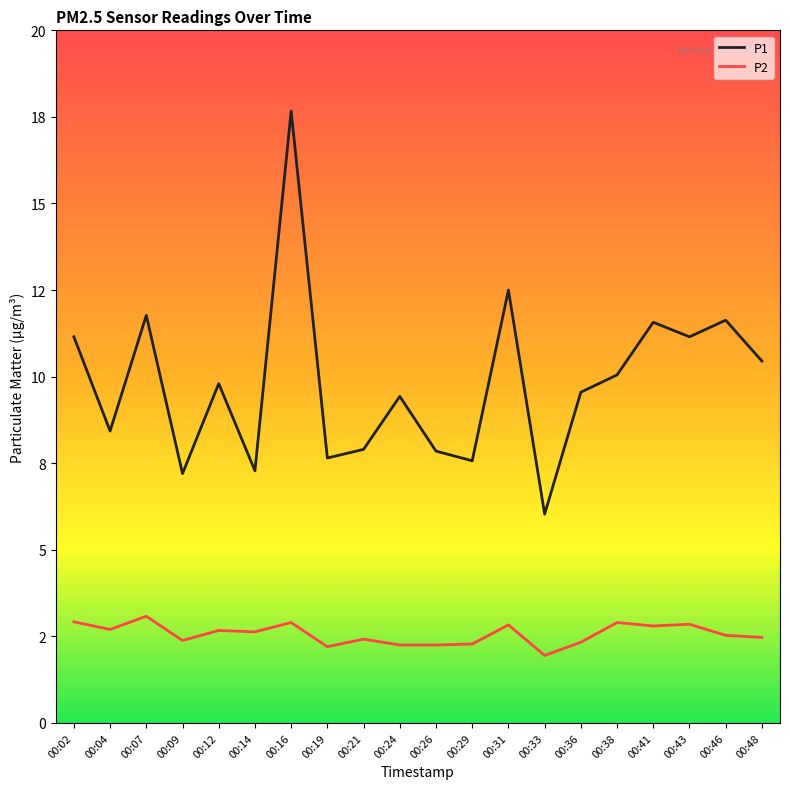

True or false: P2 and P1 cross at least once.

False